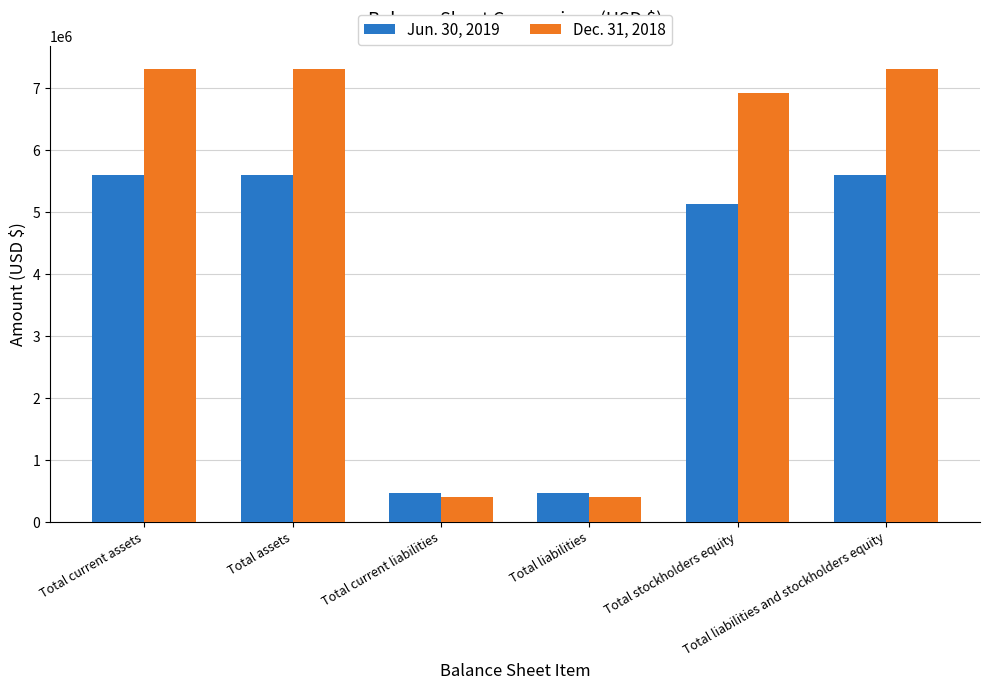

What is the difference between the maximum and minimum values in the Jun. 30, 2019 series?

5126818